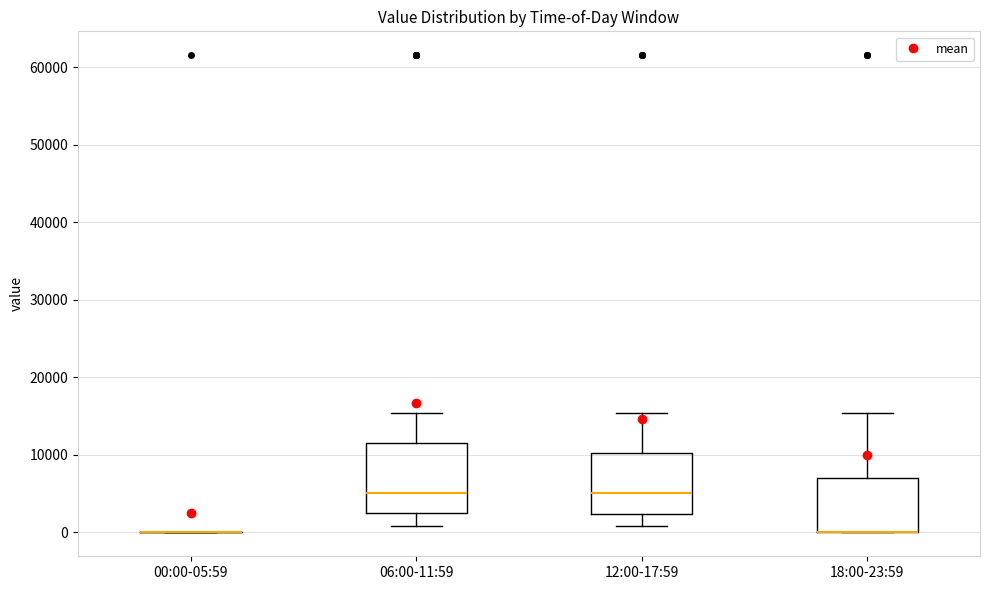

Reading left to right, transcribe this box plot: for each box, give where its median line is, the range the box spans, and where its two whiskers end, as read against the y-axis. The values are not printed on the chart, so give them approximately, as read against the axis.

00:00-05:59: box collapsed to a line at 0, whiskers 0 to 0
06:00-11:59: median 5000, box 3000 to 11000, whiskers 1000 to 15000
12:00-17:59: median 5000, box 2000 to 10000, whiskers 1000 to 15000
18:00-23:59: median 0 (drawn on the box's lower edge), box 0 to 7000, whiskers 0 to 15000